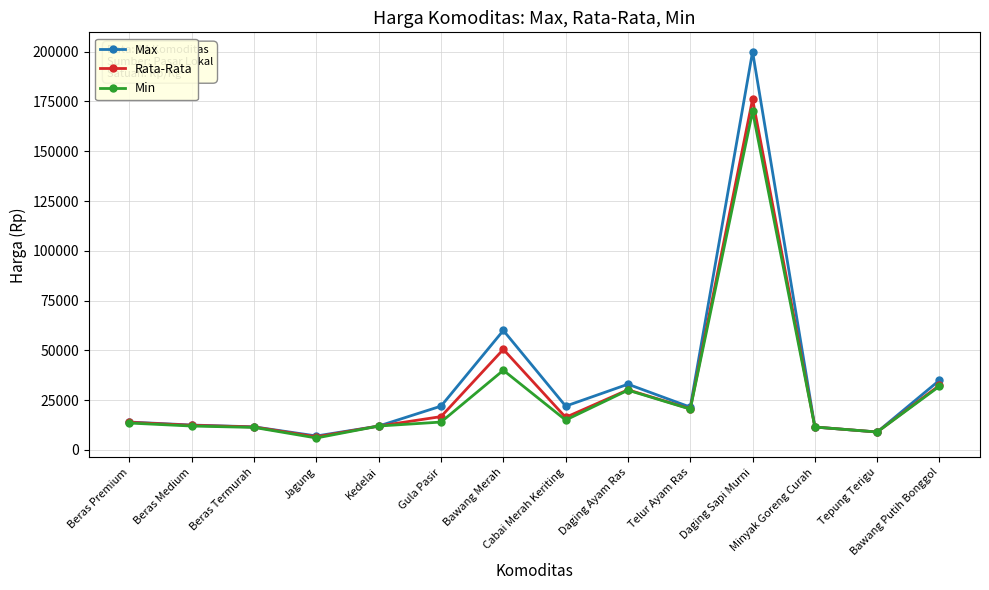

True or false: Rata-Rata has more than 0 points higher than both neighbors.

True